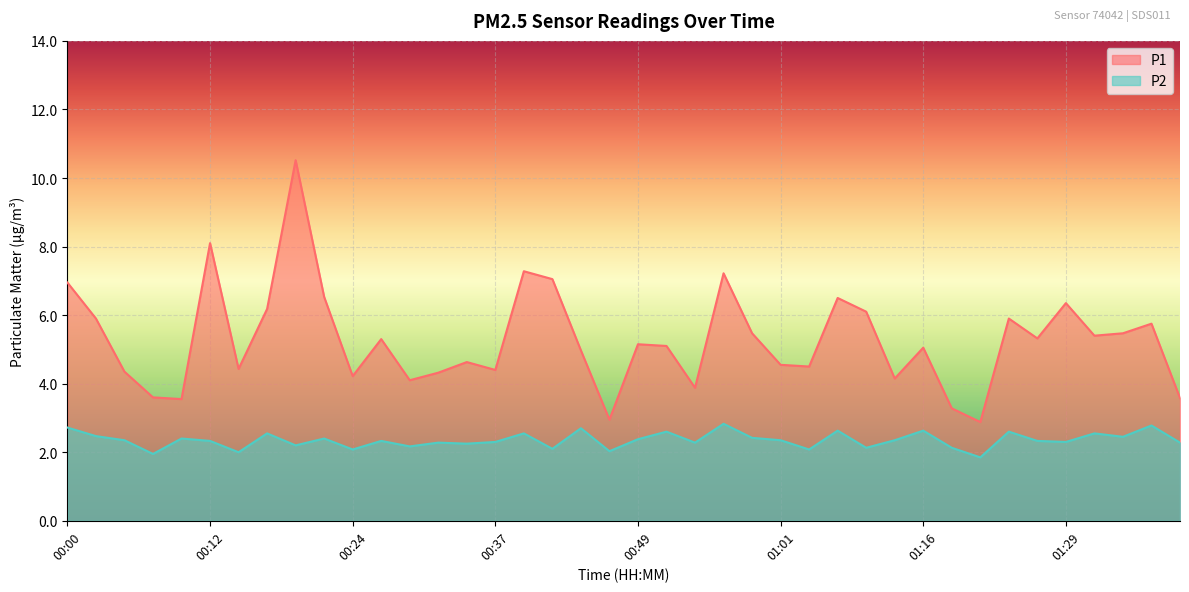

What is the value of the P2 point at the 18th from the left?

2.1